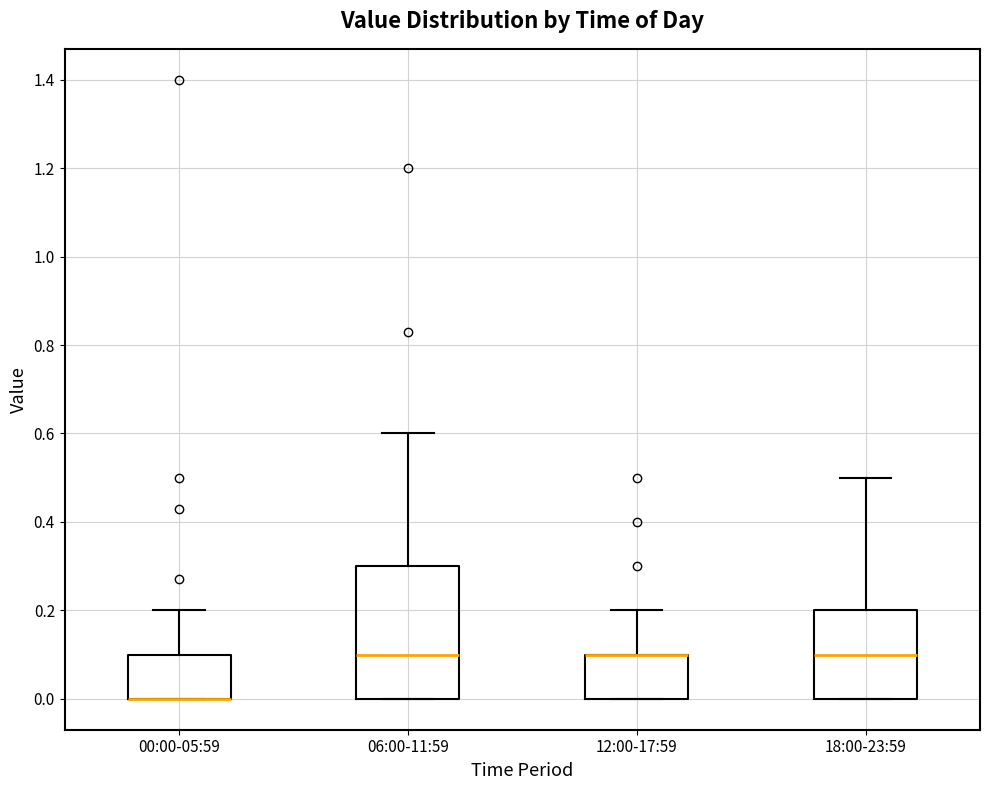

Comparing the boxes themselves (not the whiskers), which one is the tallest?

06:00-11:59